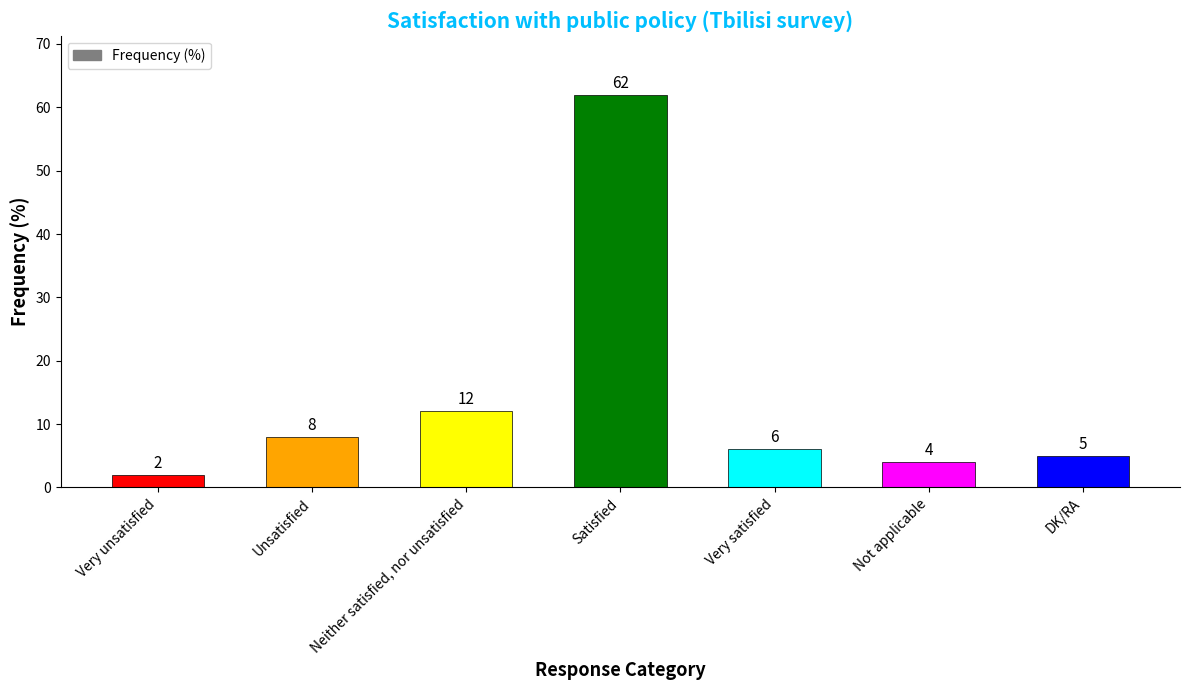

What is the difference between the second highest and minimum values?

10